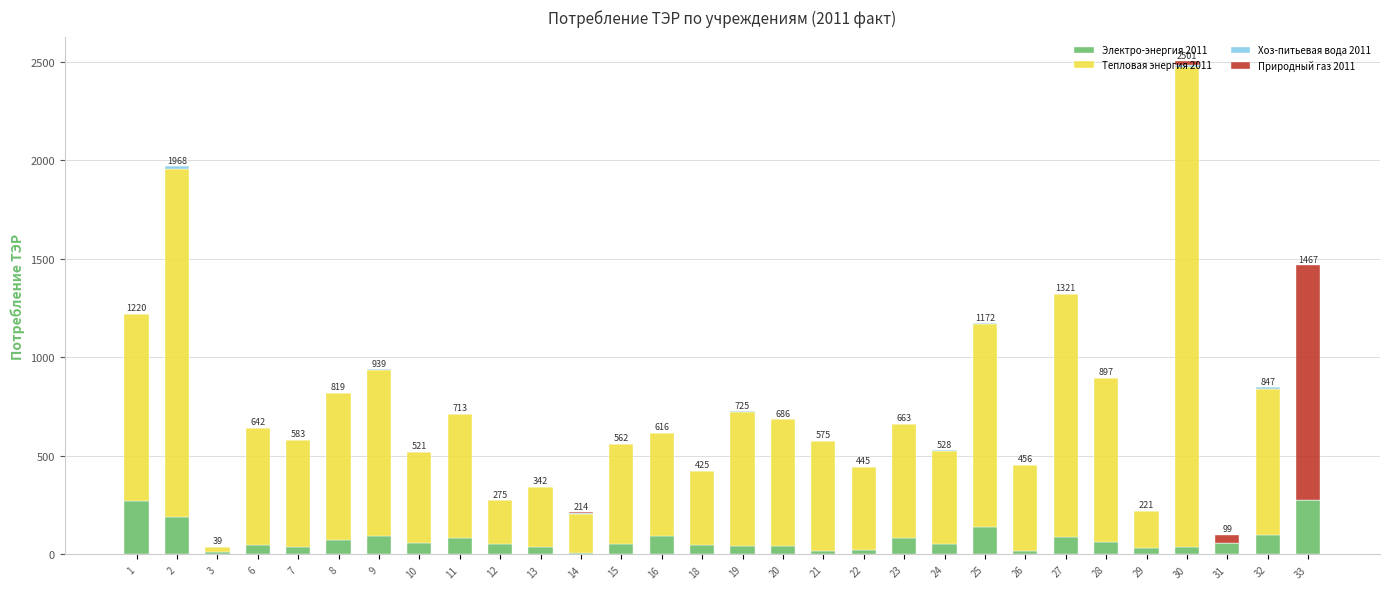

How many data points in Электро-энергия 2011 are above 54?

15